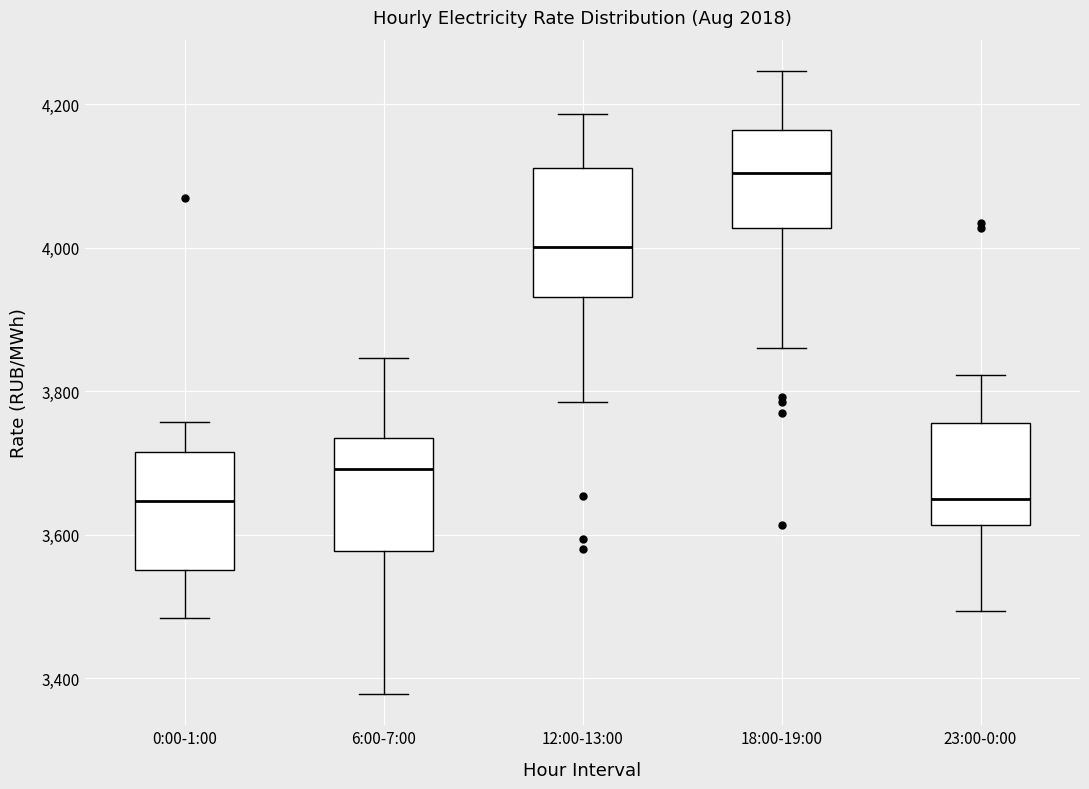

Where is the lower edge of the box for 0:00-1:00 on the y-axis? The values are not printed on the chart, so give them approximately, as read against the axis.

3560